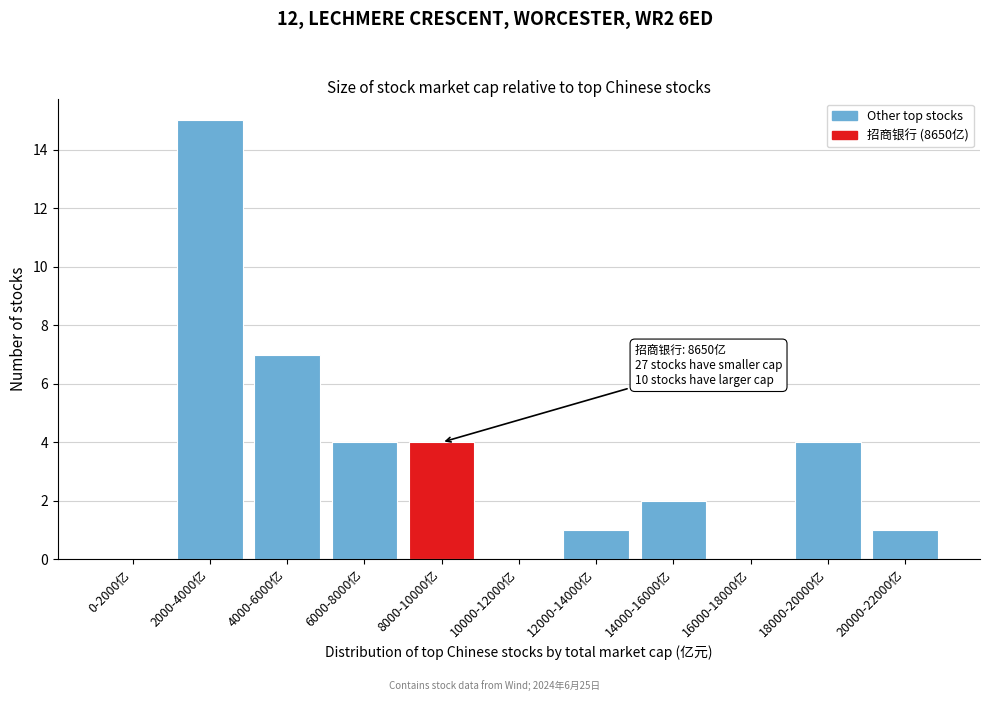

Reading left to right, transcribe all the data shown in this chart.

0-2000亿=0	2000-4000亿=15	4000-6000亿=7	6000-8000亿=4	8000-10000亿=4	10000-12000亿=0	12000-14000亿=1	14000-16000亿=2	16000-18000亿=0	18000-20000亿=4	20000-22000亿=1